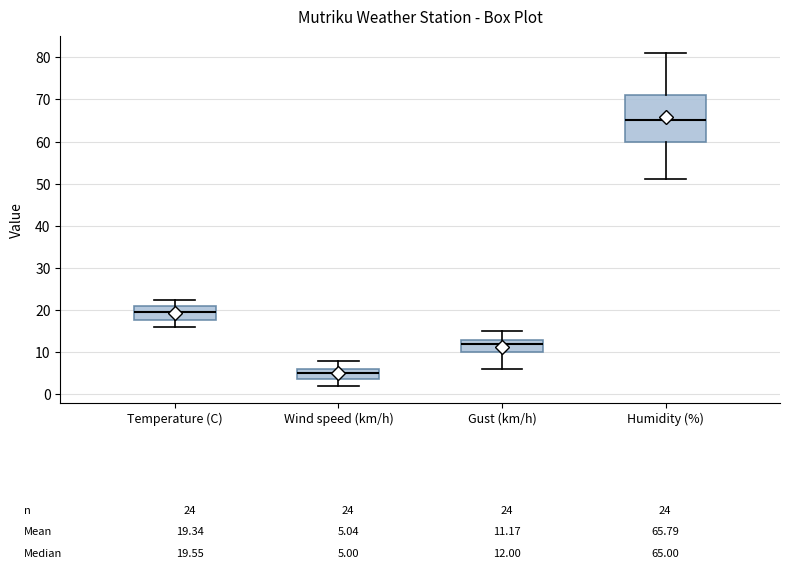

Comparing the boxes themselves (not the whiskers), which one is the tallest?

Humidity (%)